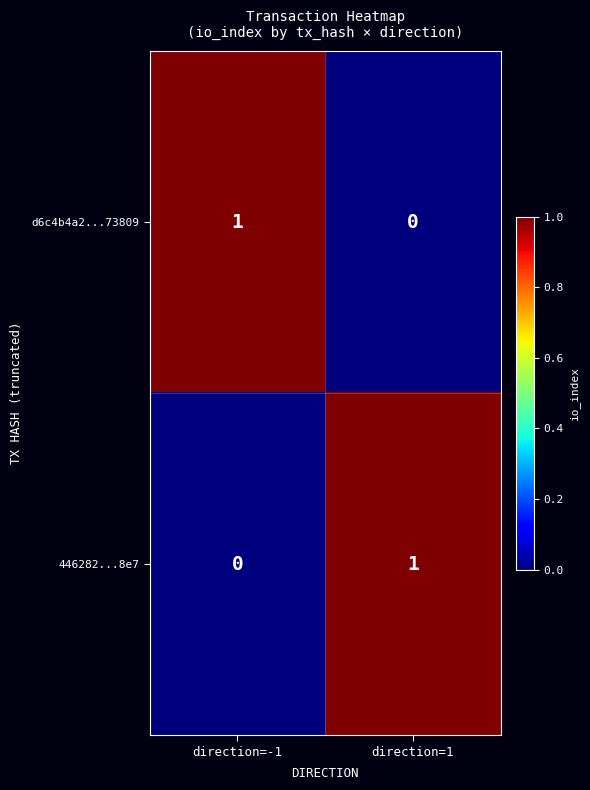

At direction=1, list the series in order from largest to smallest.

446282...8e7, d6c4b4a2...73809